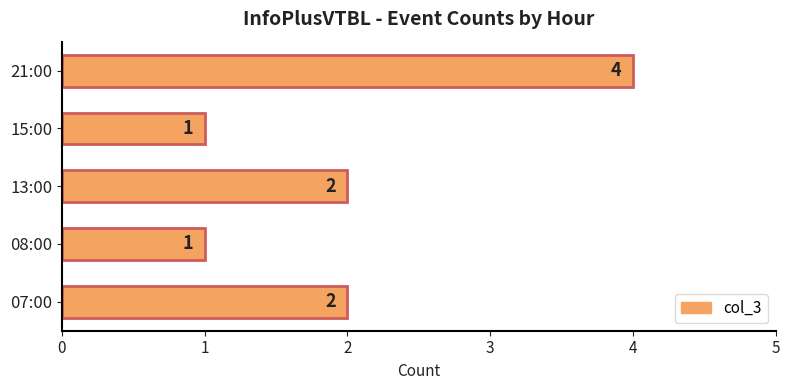

Approximately how many times larger is the value at 21:00 compared to 13:00?

2.0